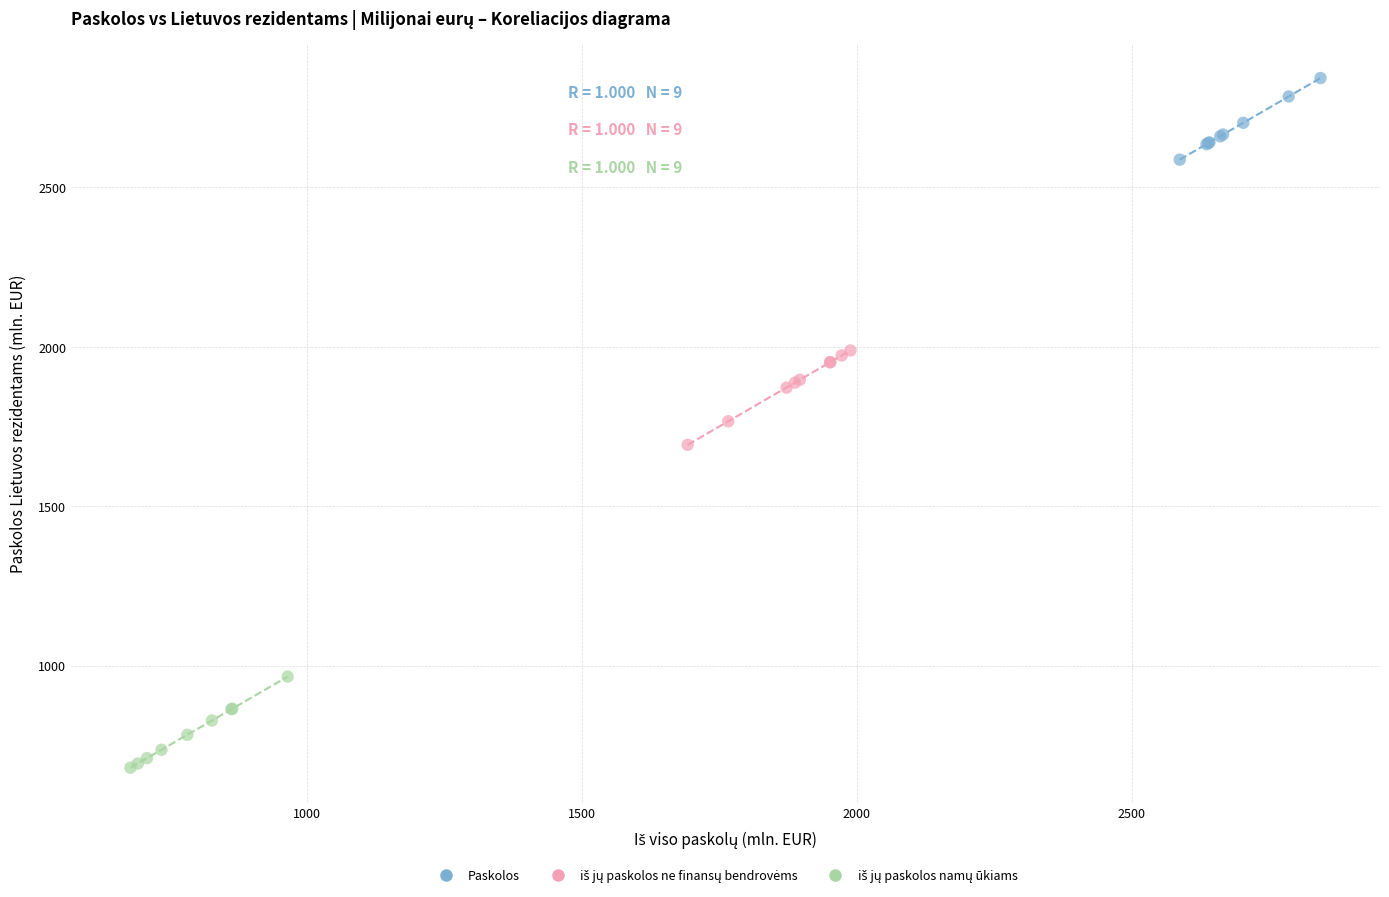

Which series contains the highest Y value?

Paskolos